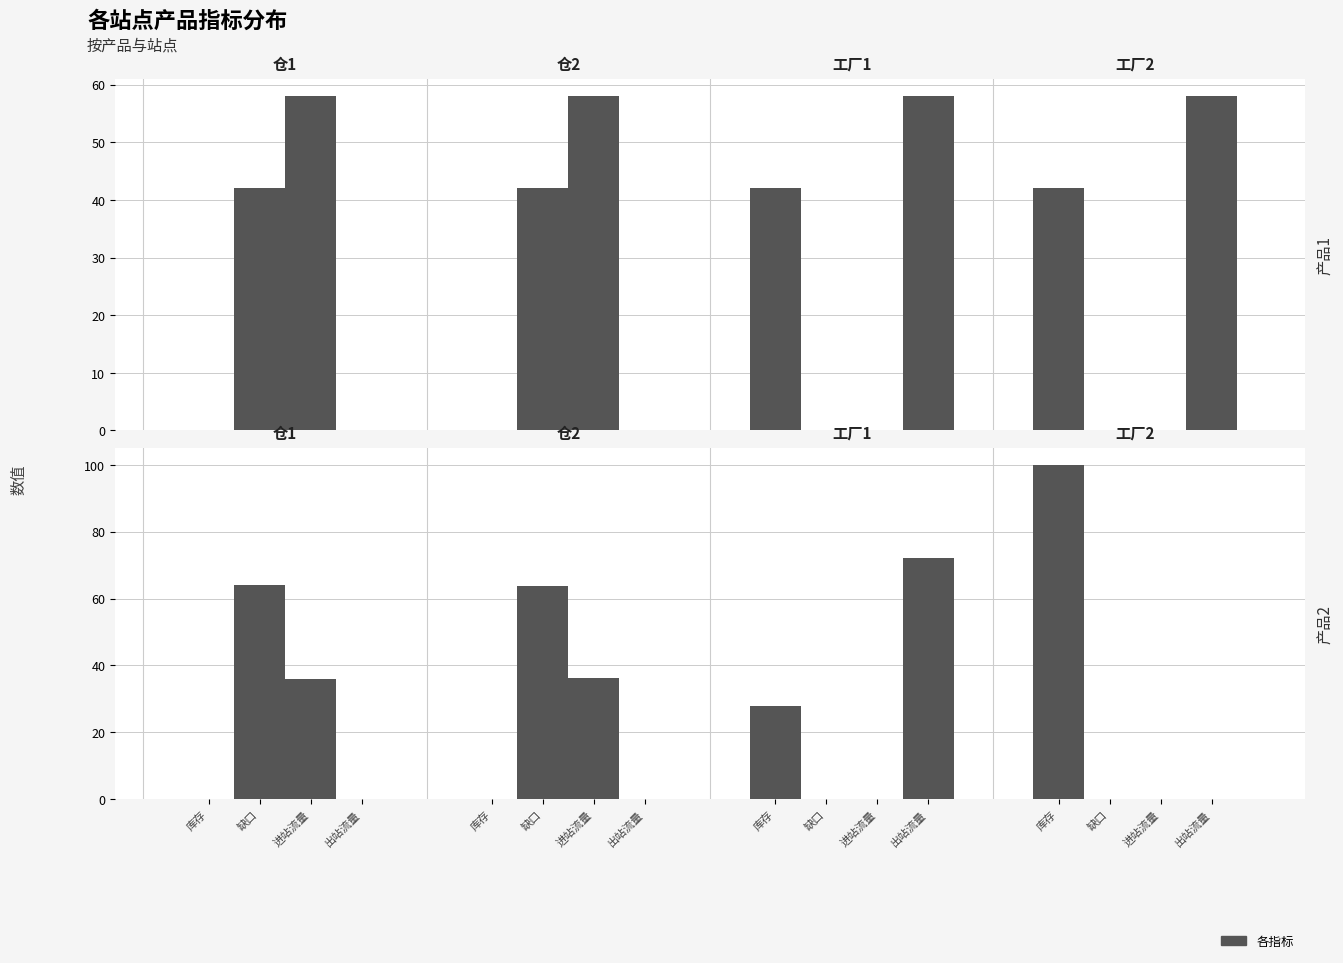

At which category is the sum across all series the highest?

库存